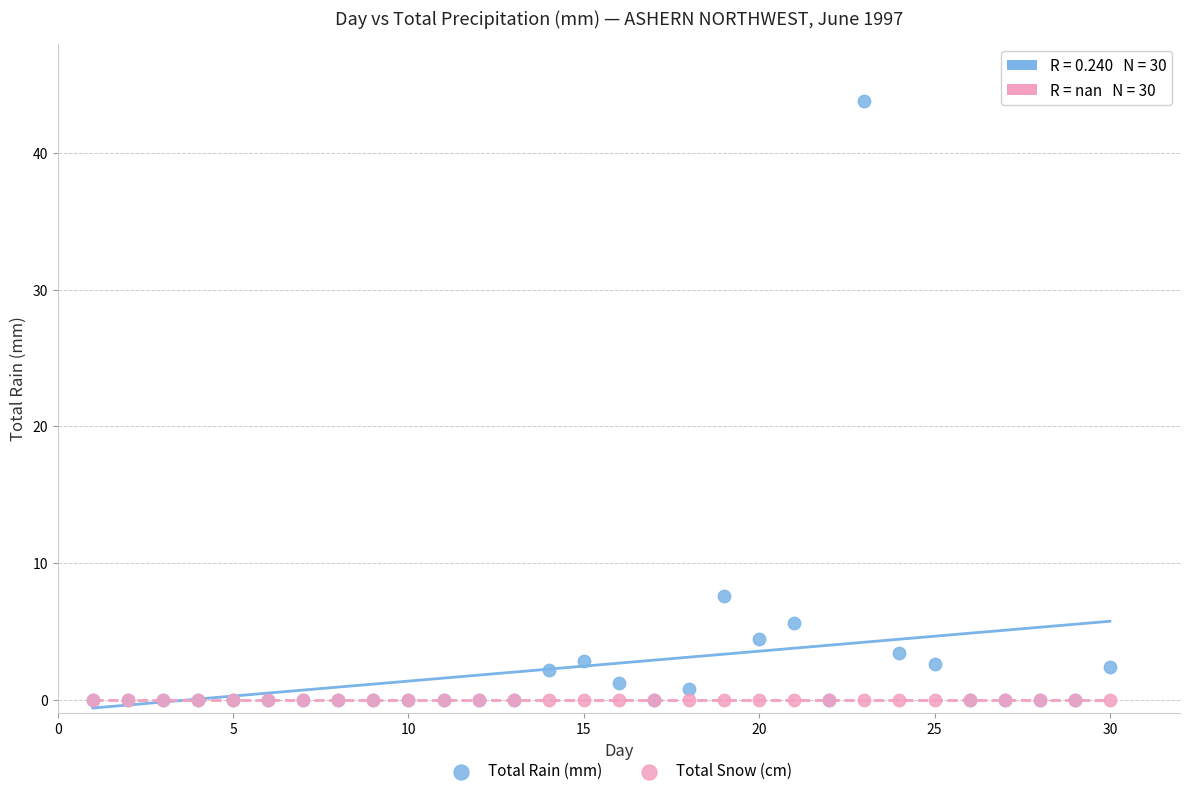

Across all series, what Y value is closest to 21?

7.6